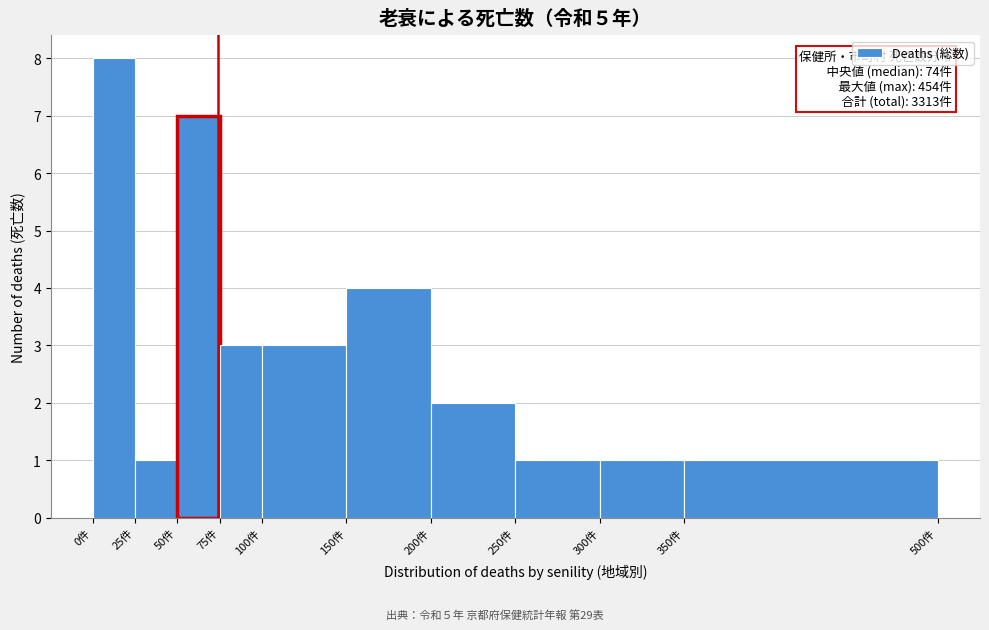

Which range on the x-axis has the tallest bar?

0 to 25